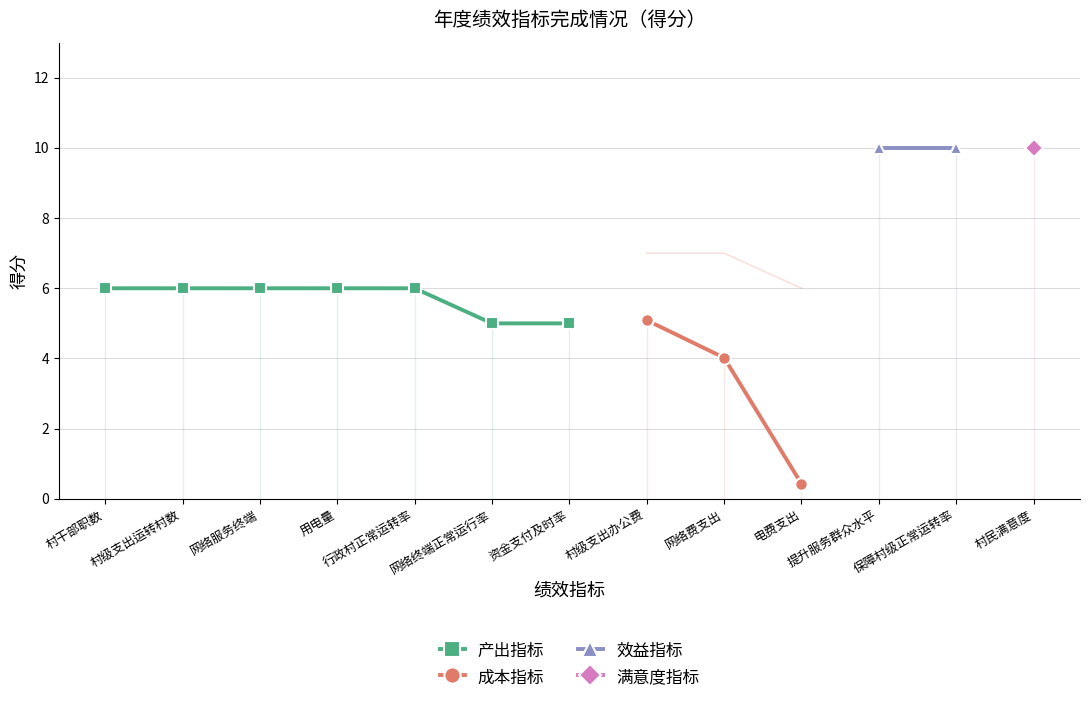

True or false: 产出指标 has more than 2 interior local peaks.

False